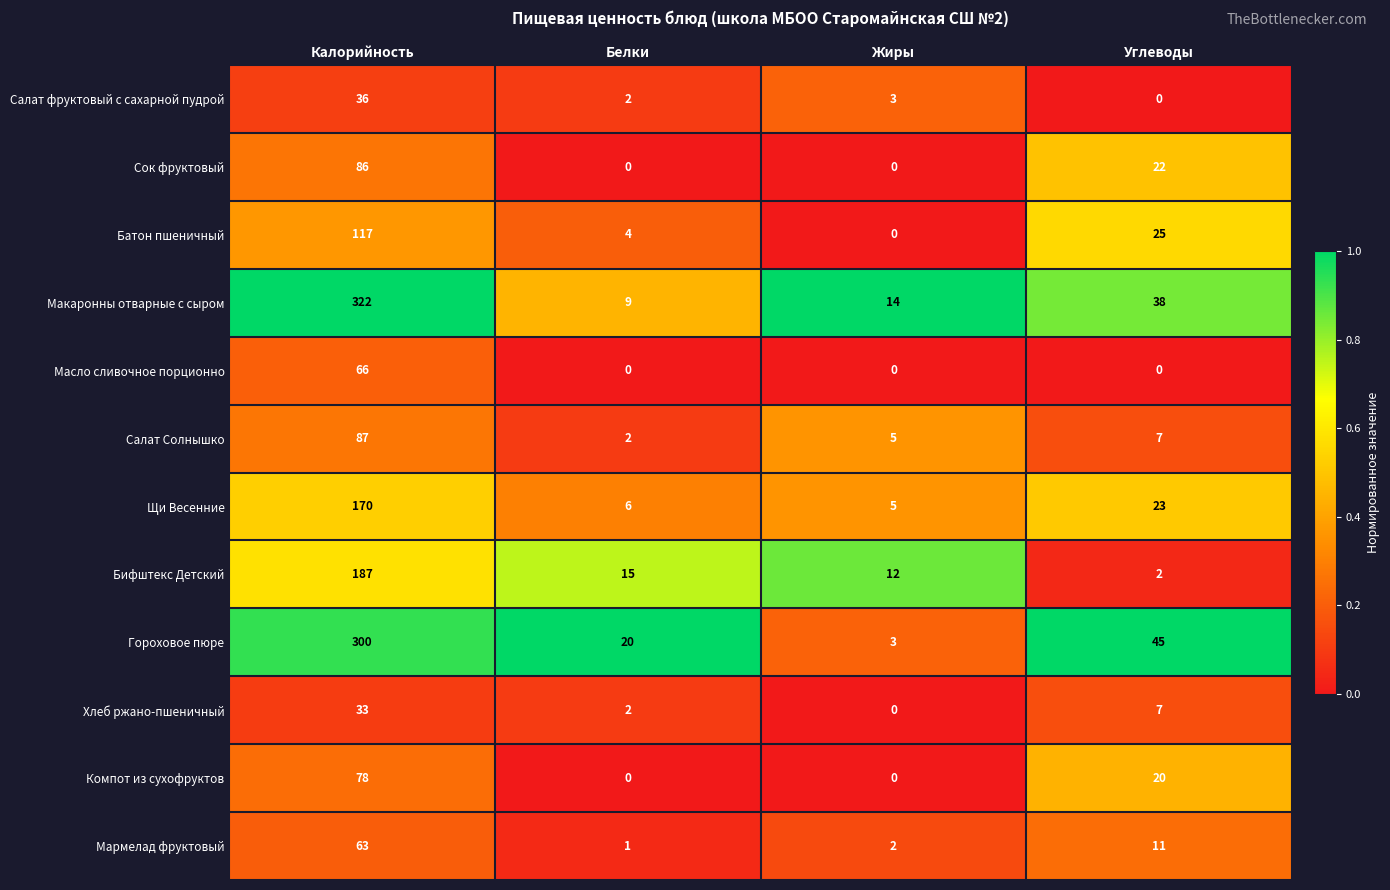

Rank the series by their maximum value, from lowest to highest.

Хлеб ржано-пшеничный, Салат фруктовый с сахарной пудрой, Мармелад фруктовый, Масло сливочное порционно, Компот из сухофруктов, Сок фруктовый, Салат Солнышко, Батон пшеничный, Щи Весенние, Бифштекс Детский, Гороховое пюре, Макаронны отварные с сыром